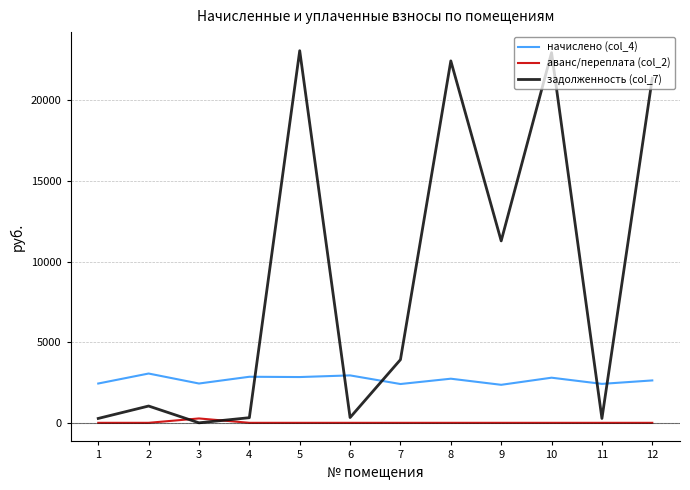

List the series in order of their peak value, highest first.

задолженность (col_7), начислено (col_4), аванс/переплата (col_2)